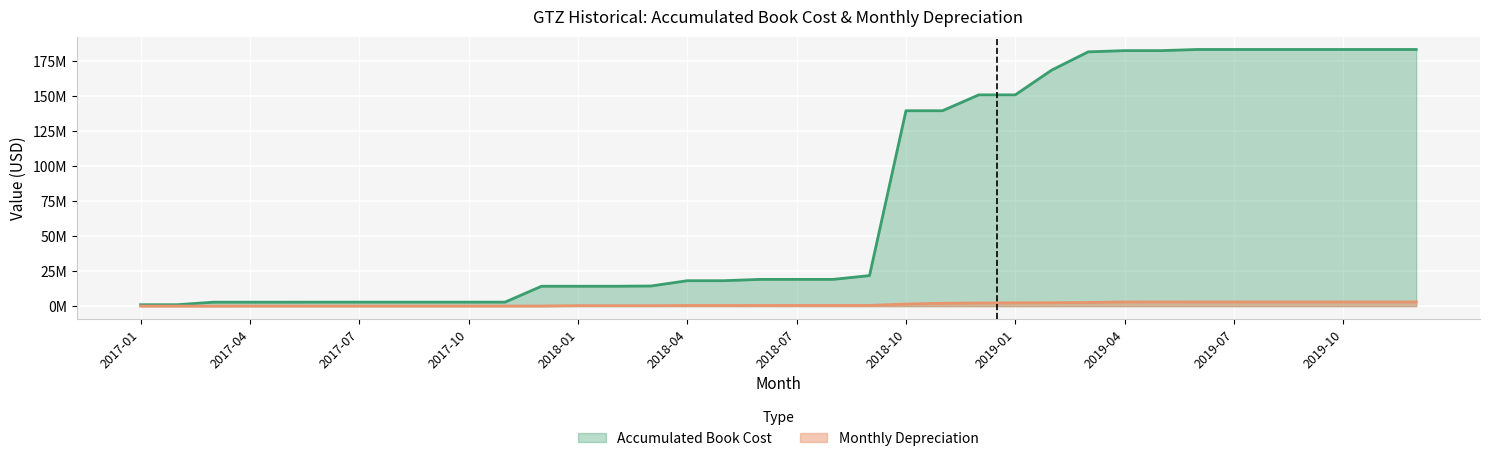

What is the highest value of the Accumulated Book Cost series?

183.6